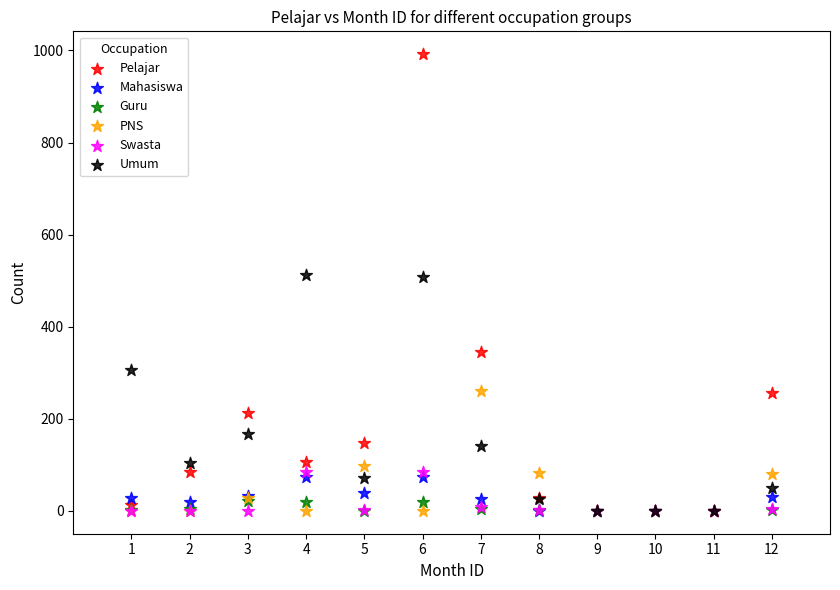

Which series reaches the maximum Y coordinate?

Pelajar